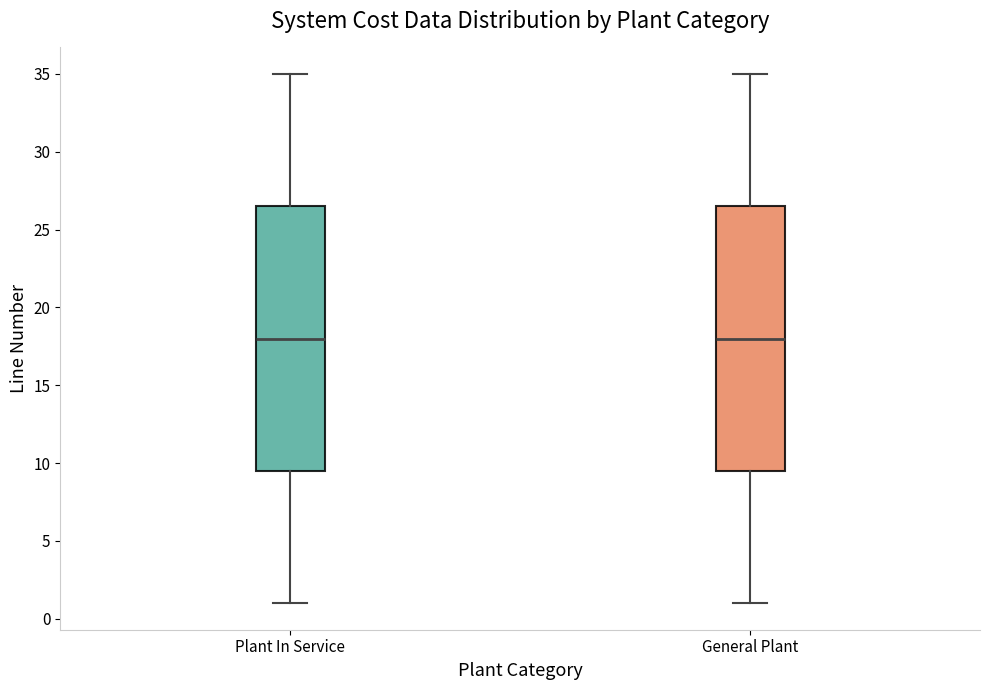

Reading left to right, read every box against the y-axis: the position of its median line, the range the box covers, and the ends of its whiskers. The values are not printed on the chart, so give them approximately, as read against the axis.

Plant In Service: median 18.0, box 9.5 to 26.5, whiskers 1.0 to 35.0
General Plant: median 18.0, box 9.5 to 26.5, whiskers 1.0 to 35.0